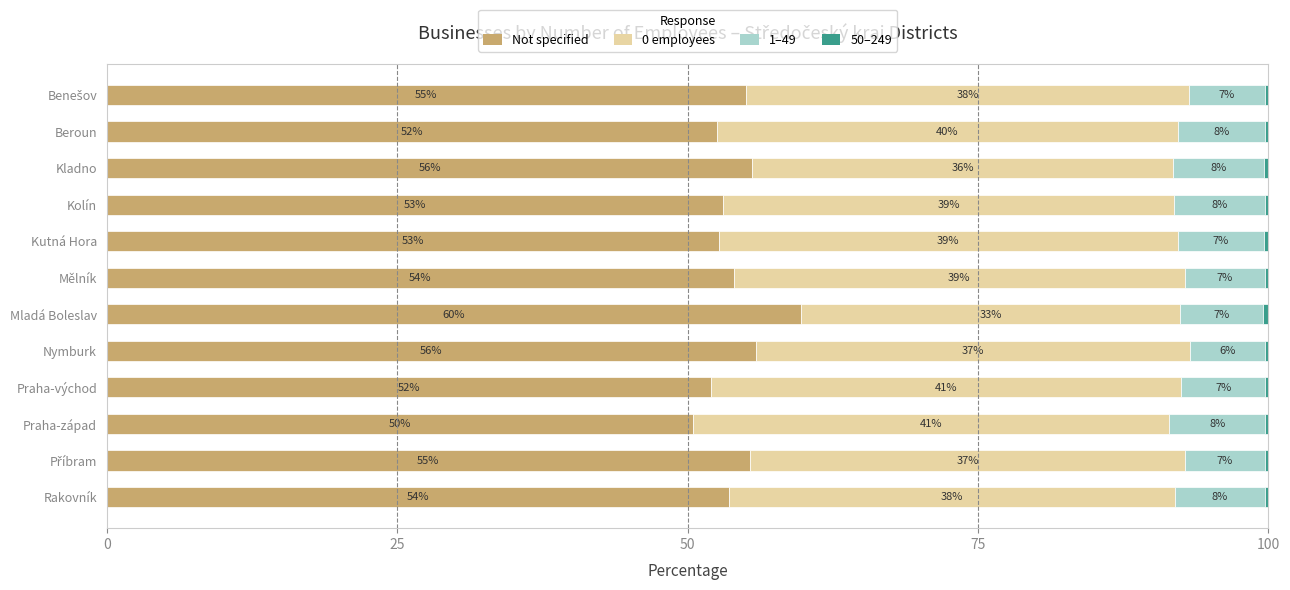

What is the maximum value for Not specified?

59.8